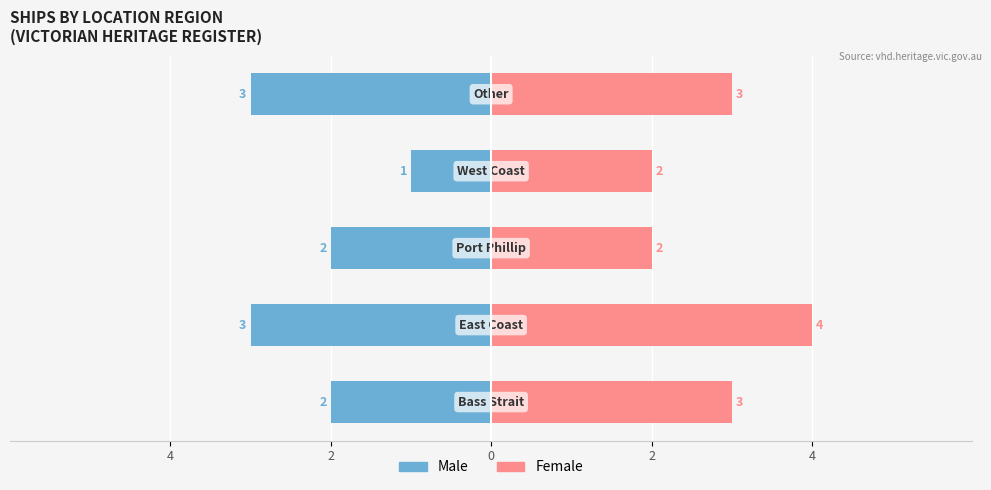

How many bars are there in total?

10